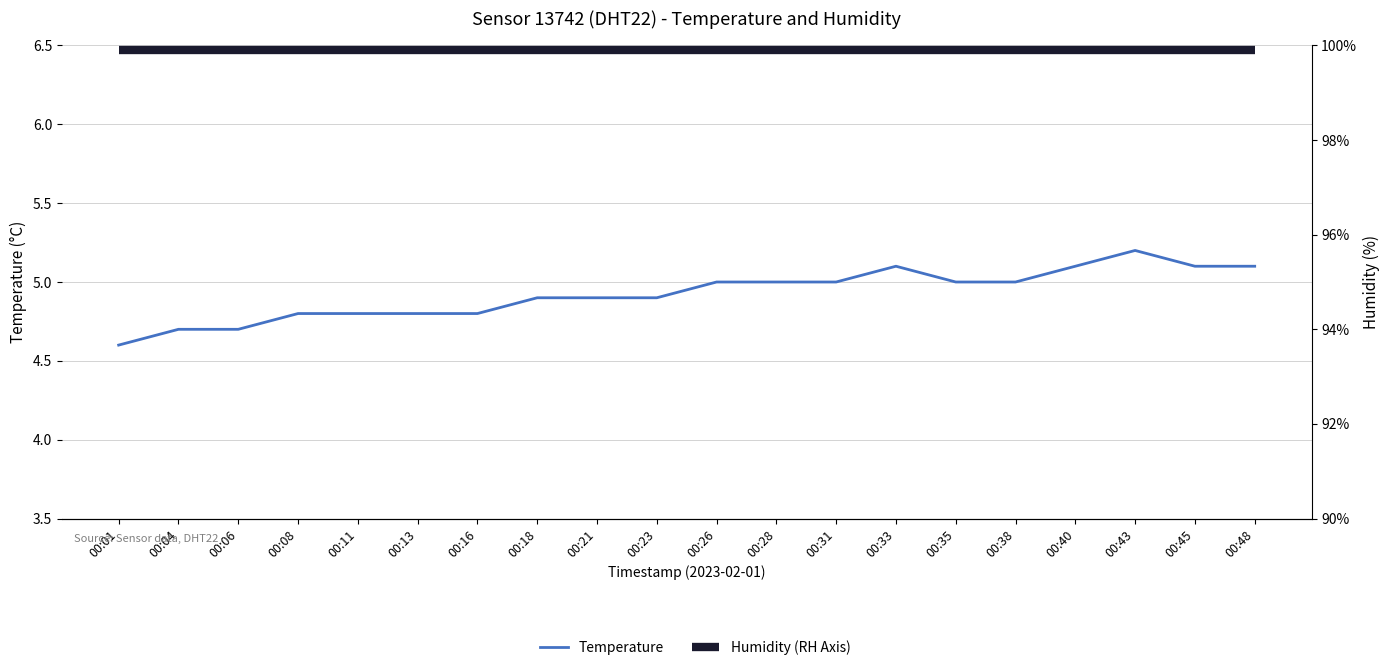

What is the value of the 9th point from the left?

4.9